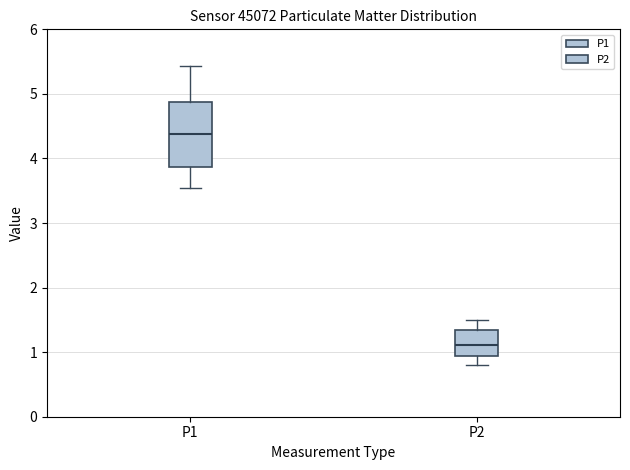

Comparing the boxes themselves (not the whiskers), which one is the tallest?

P1